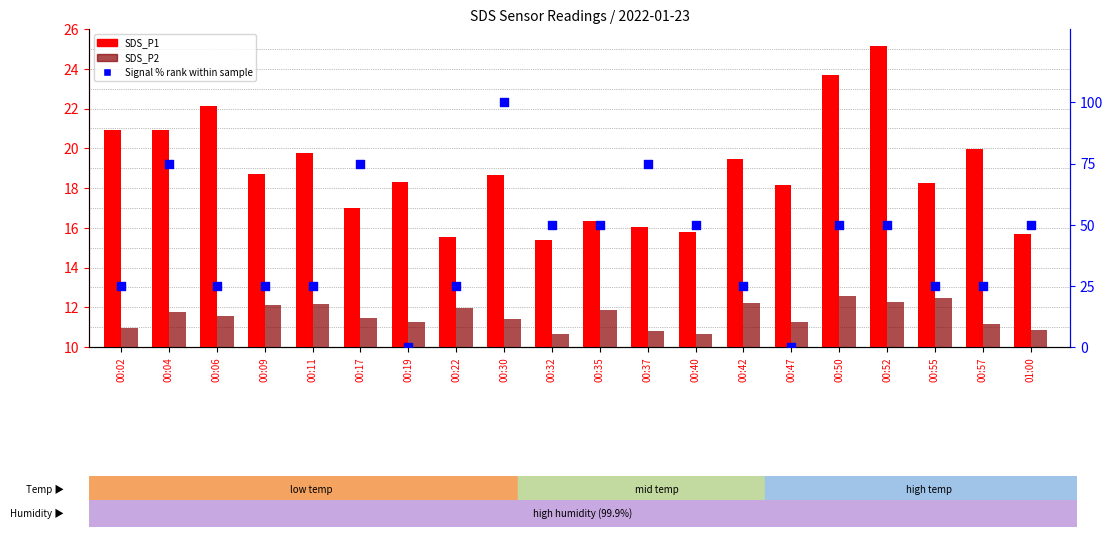

At which category is the sum across all series the highest?

00:30